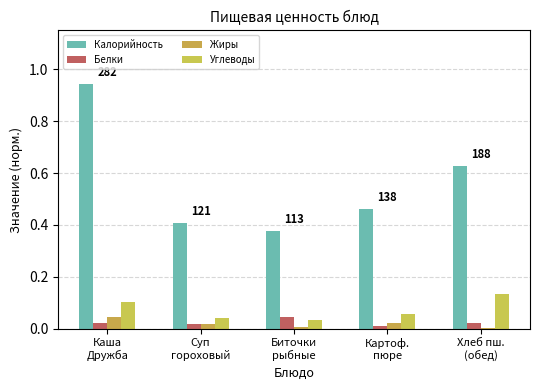

At how many categories does at least one series exceed 0?

5